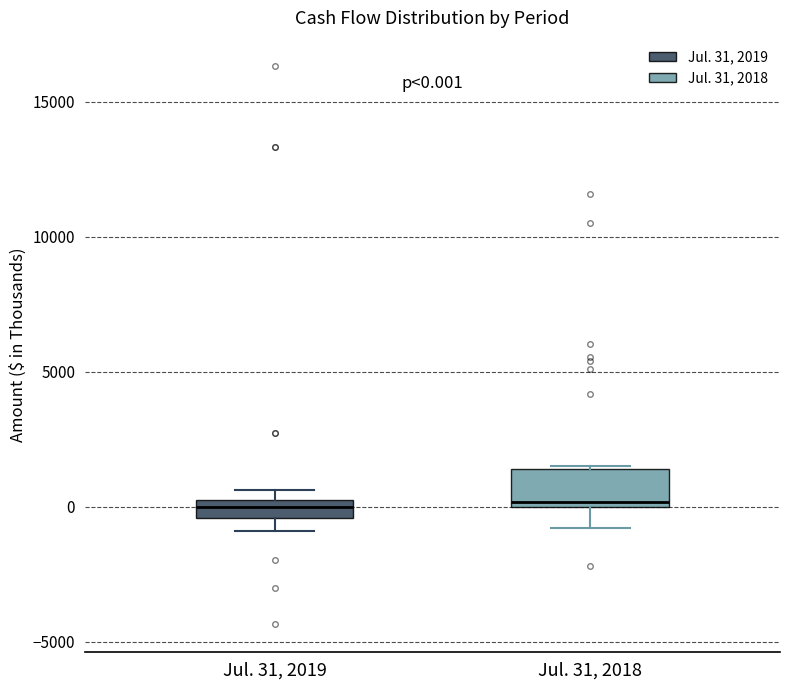

Comparing the boxes themselves (not the whiskers), which one is the tallest?

Jul. 31, 2018